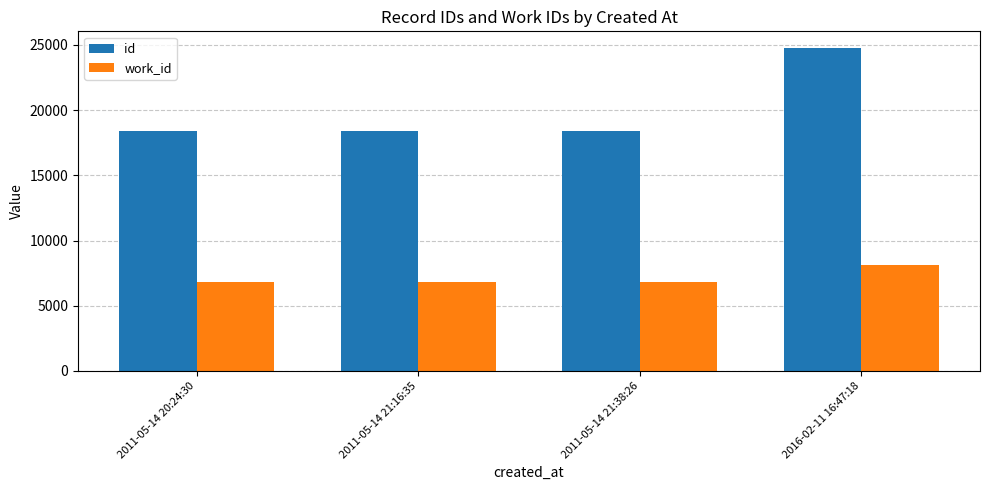

What is the spread (max minus min) of values at 2011-05-14 21:38:26?

11537